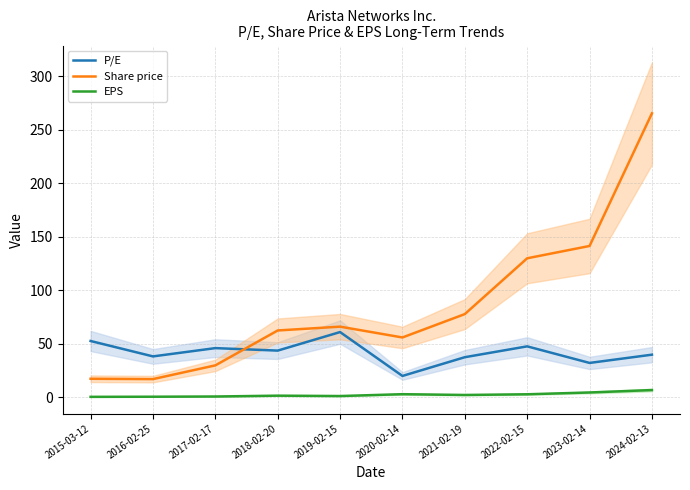

Which category has the highest value in the EPS series?

2024-02-13